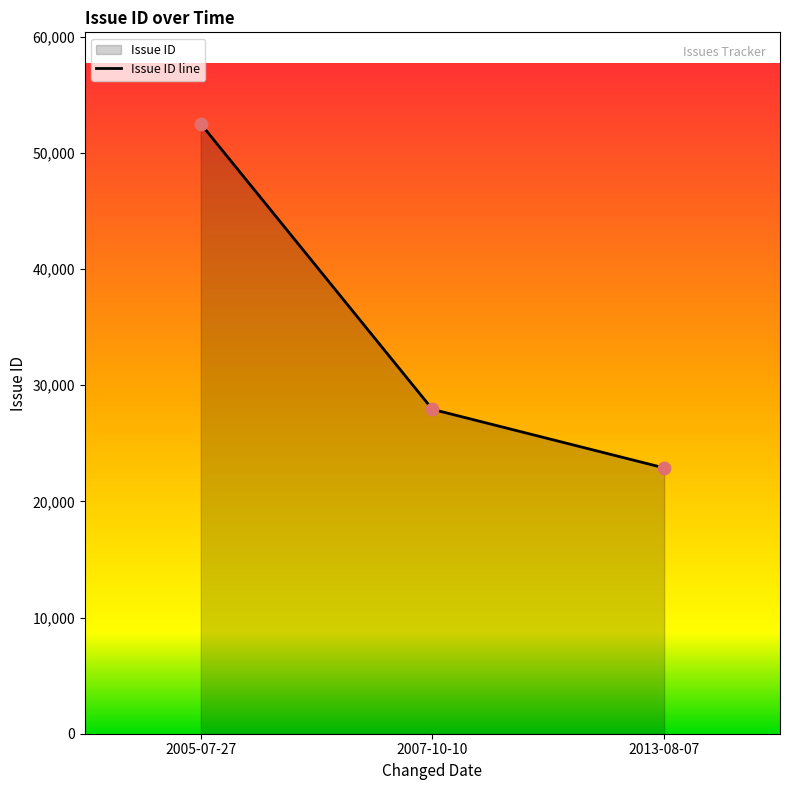

Which has a higher value, 2005-07-27 or 2007-10-10?

2005-07-27